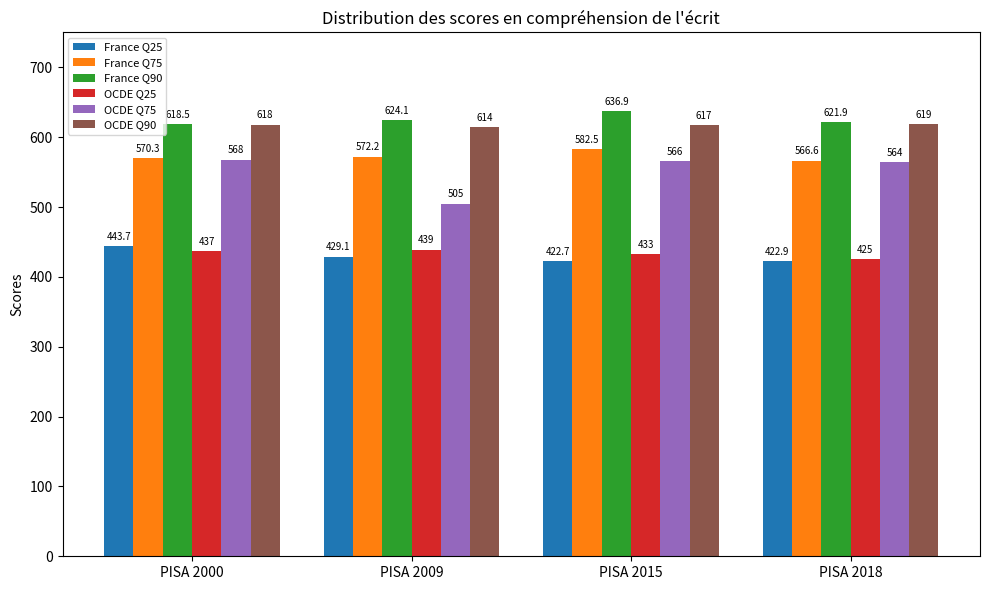

What is the greatest value displayed?

636.9